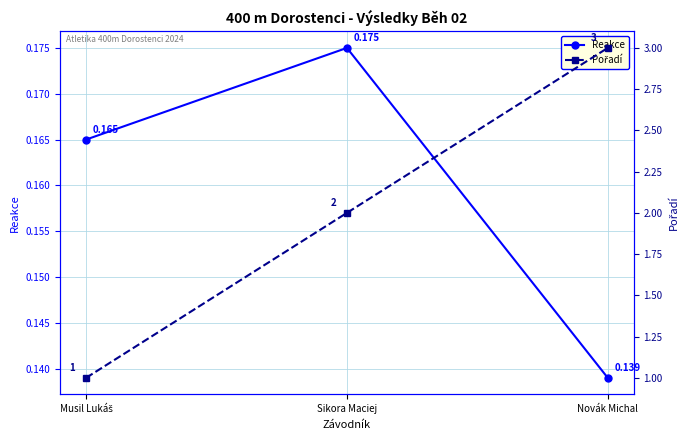

What is the minimum value shown in the chart?

0.1